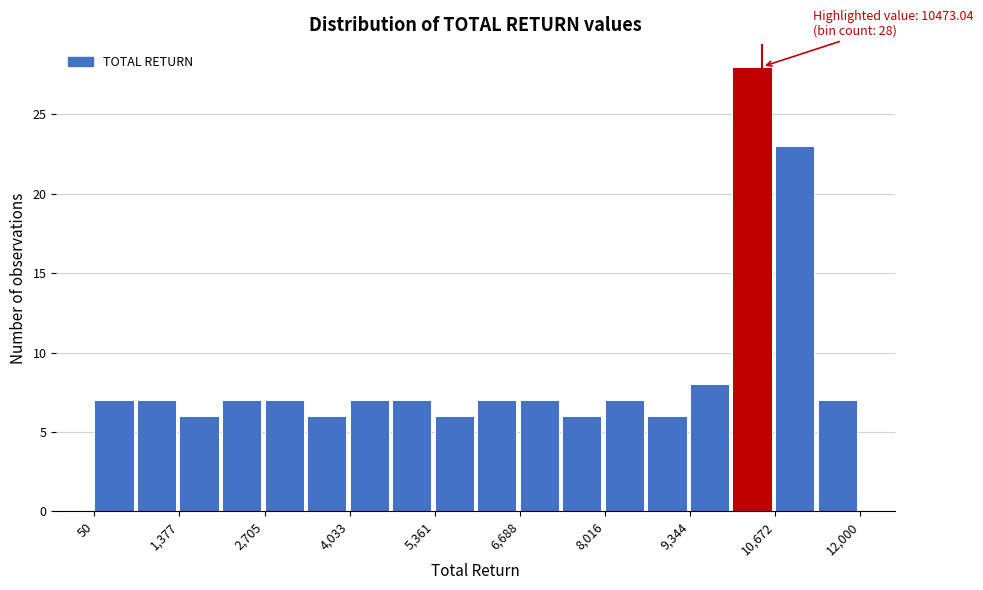

Read against the x-axis, roughly where is the centre of the tallest bar?

10400